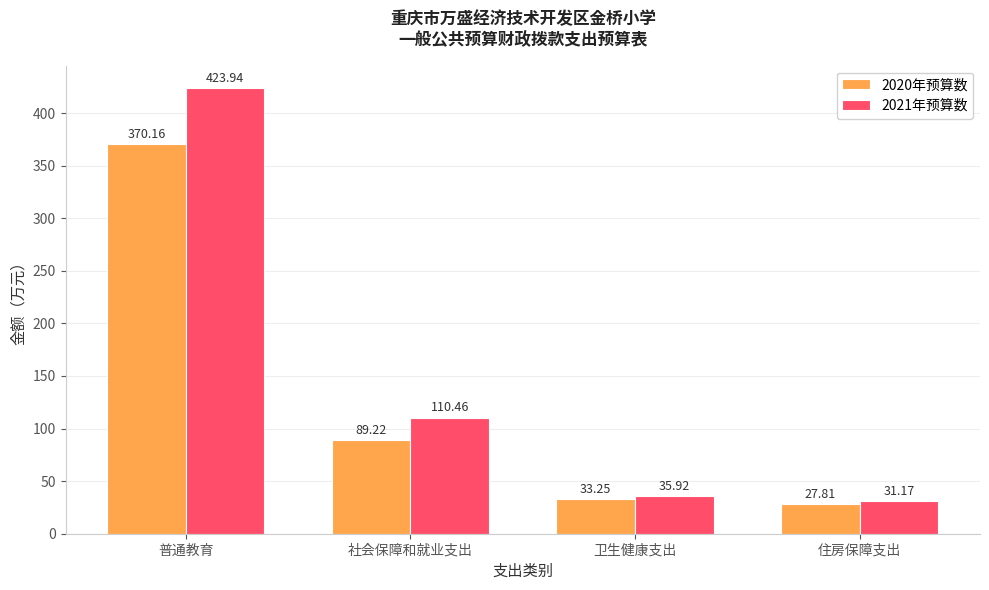

What is the sum of the 2021年预算数 values at 社会保障和就业支出 and 住房保障支出?

141.6